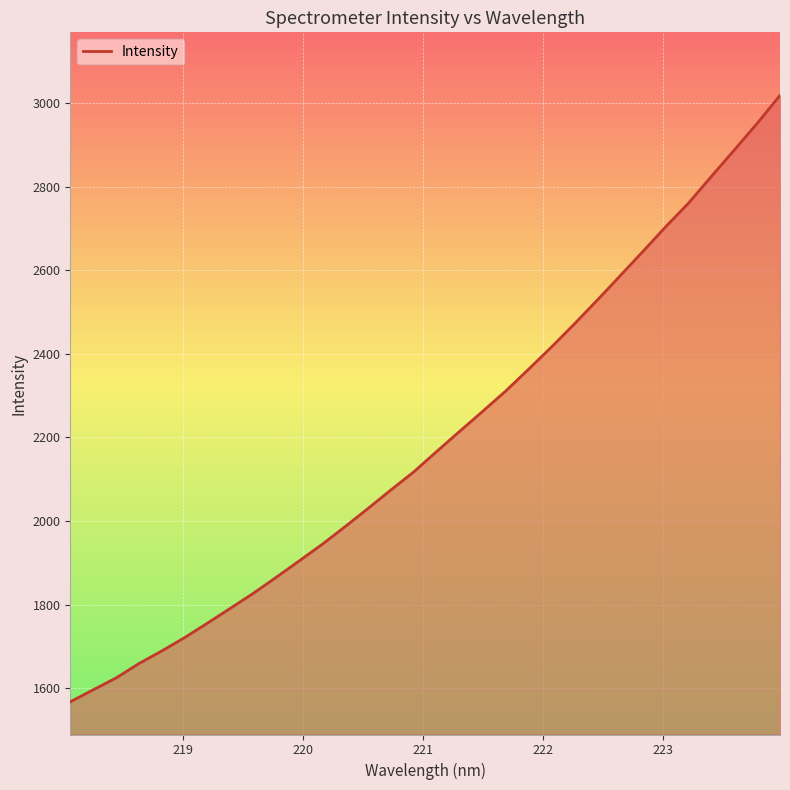

What is the smallest value displayed?

1567.3